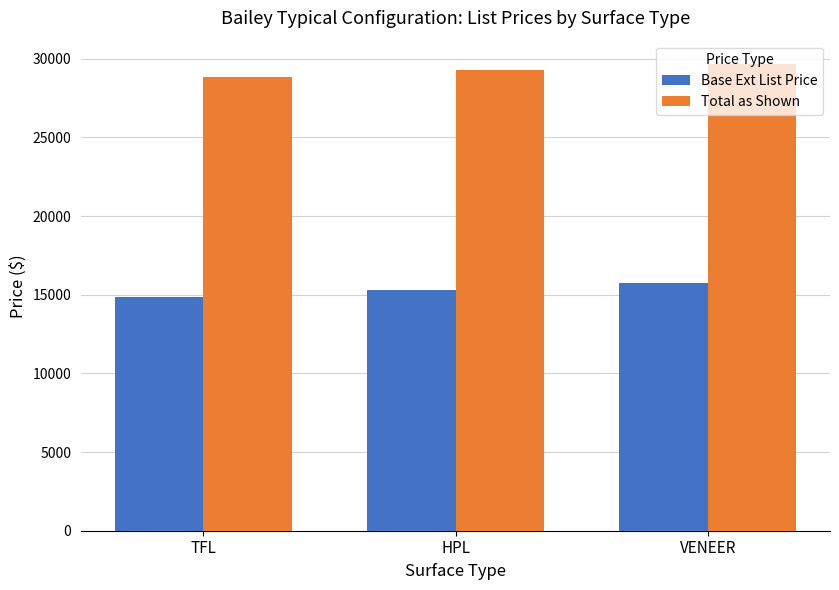

What is the average value of the Base Ext List Price series?

15308